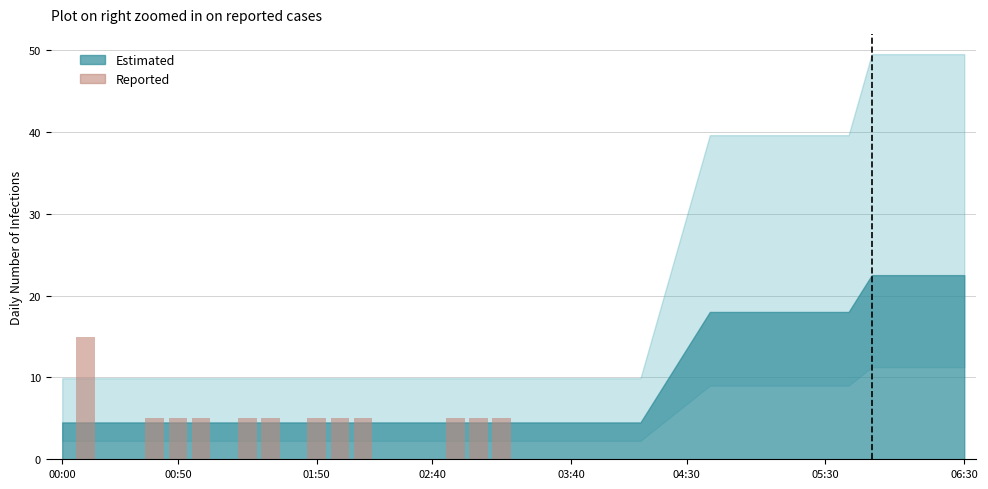

What is the sum of all values?

70